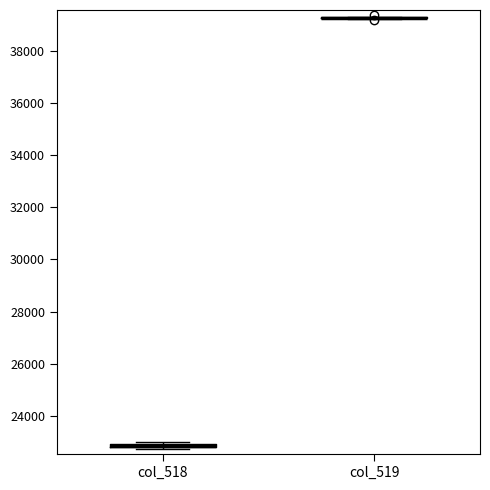

Where is the lower edge of the box for col_518 on the y-axis? The values are not printed on the chart, so give them approximately, as read against the axis.

22800